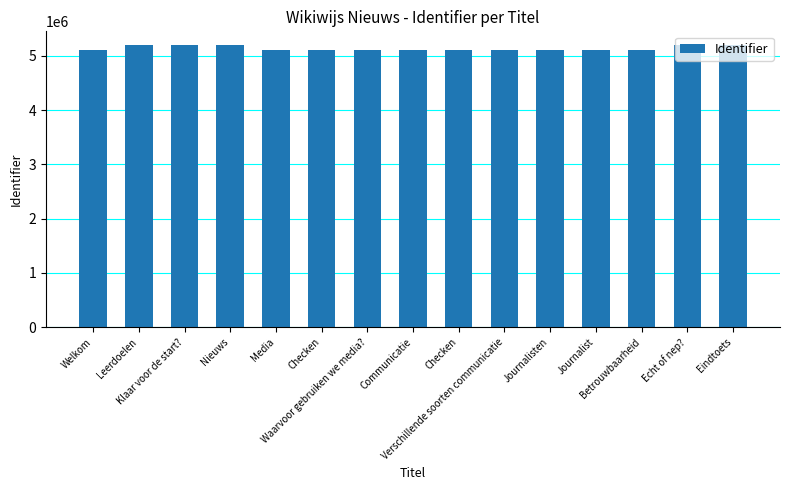

How many distinct data groups are displayed?

1